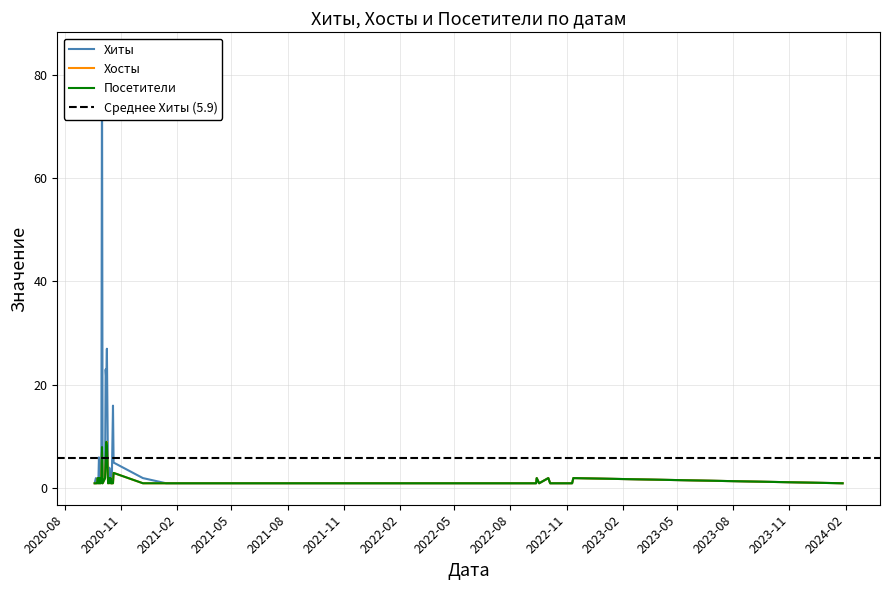

True or false: Хиты has more than 0 points higher than both neighbors.

True